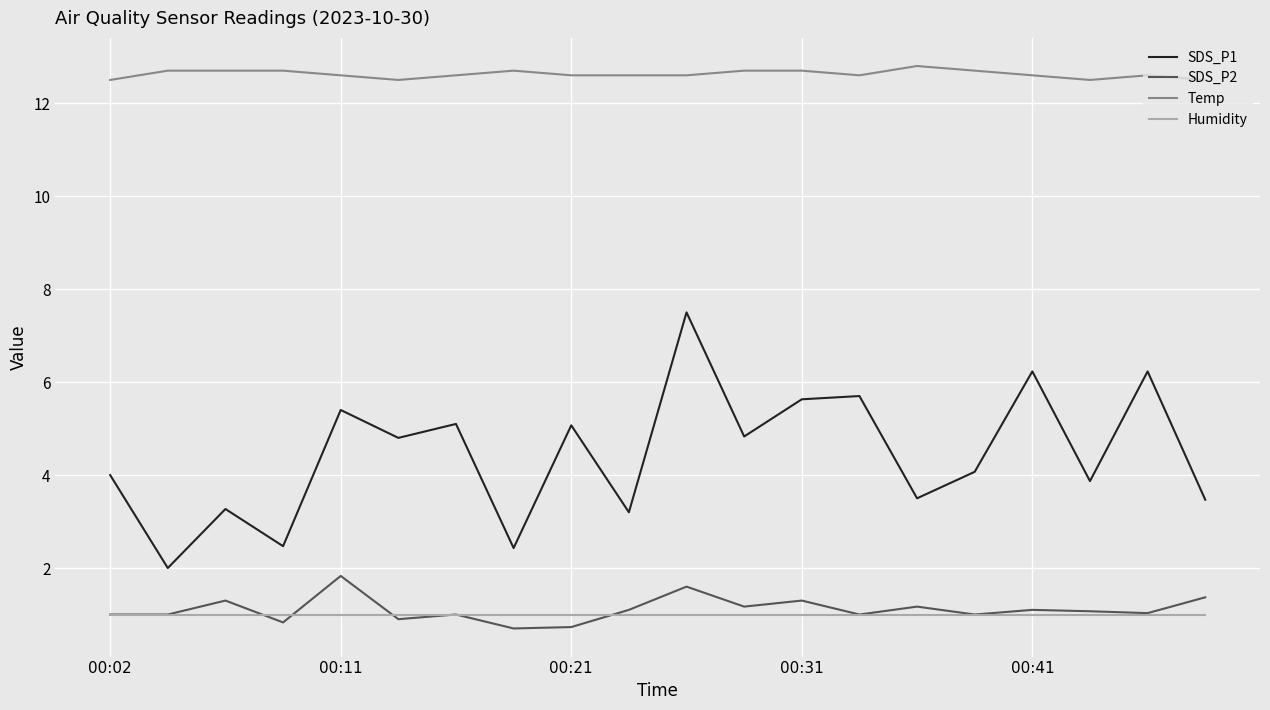

Rank the series by their maximum value, from highest to lowest.

Temp, SDS_P1, SDS_P2, Humidity